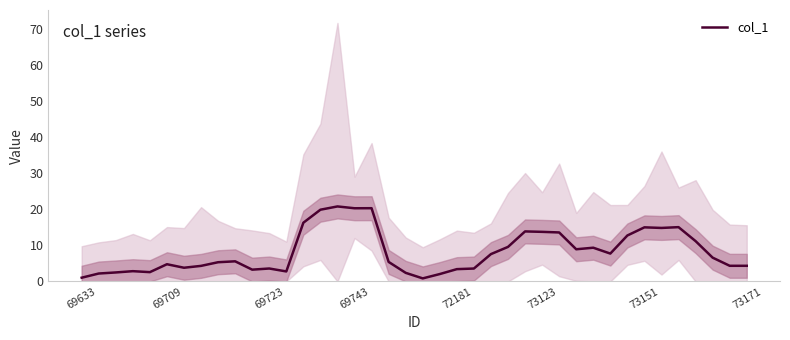

The col_1 series shows 4.8 at 69709. True or false?

True